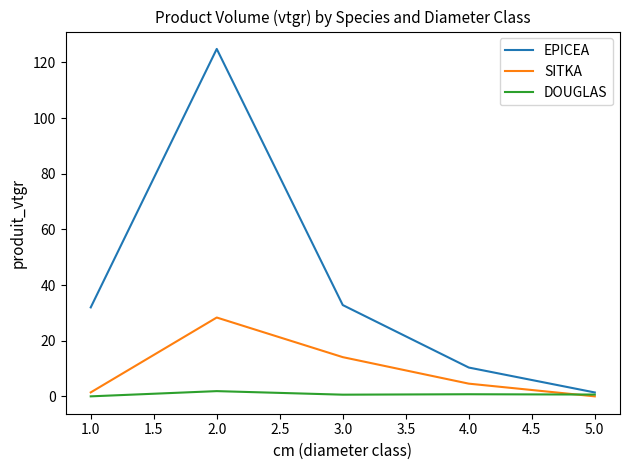

Which series changed the most between 1.0 and 2.0?

EPICEA